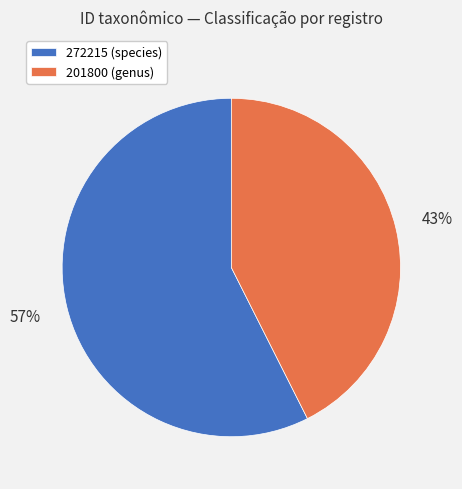

To the nearest percent, what is the average slice percentage?

50%